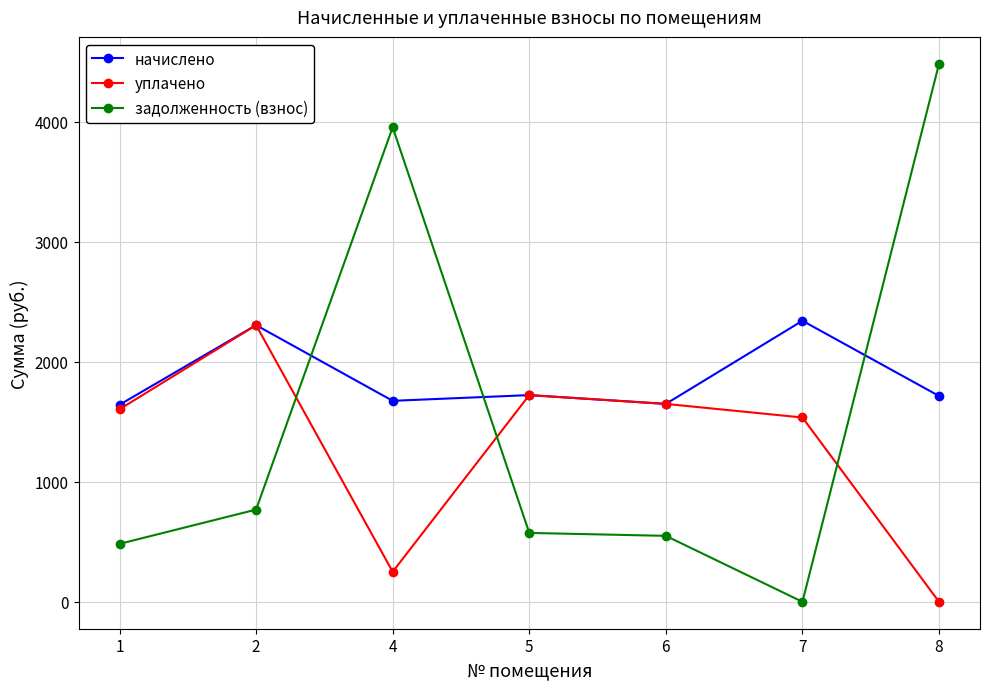

After their last crossing, which series has the higher values: начислено or задолженность (взнос)?

задолженность (взнос)